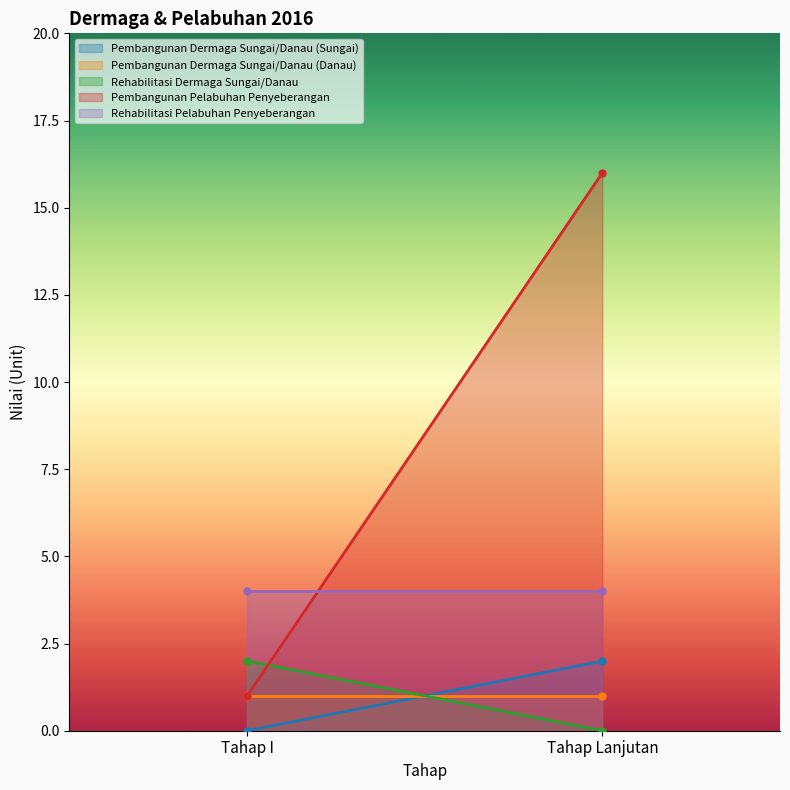

Reading right to left, list all the values displayed in this chart.

Pembangunan Dermaga Sungai/Danau (Sungai): 2	0
Pembangunan Dermaga Sungai/Danau (Danau): 1	1
Rehabilitasi Dermaga Sungai/Danau: 0	2
Pembangunan Pelabuhan Penyeberangan: 16	1
Rehabilitasi Pelabuhan Penyeberangan: 4	4